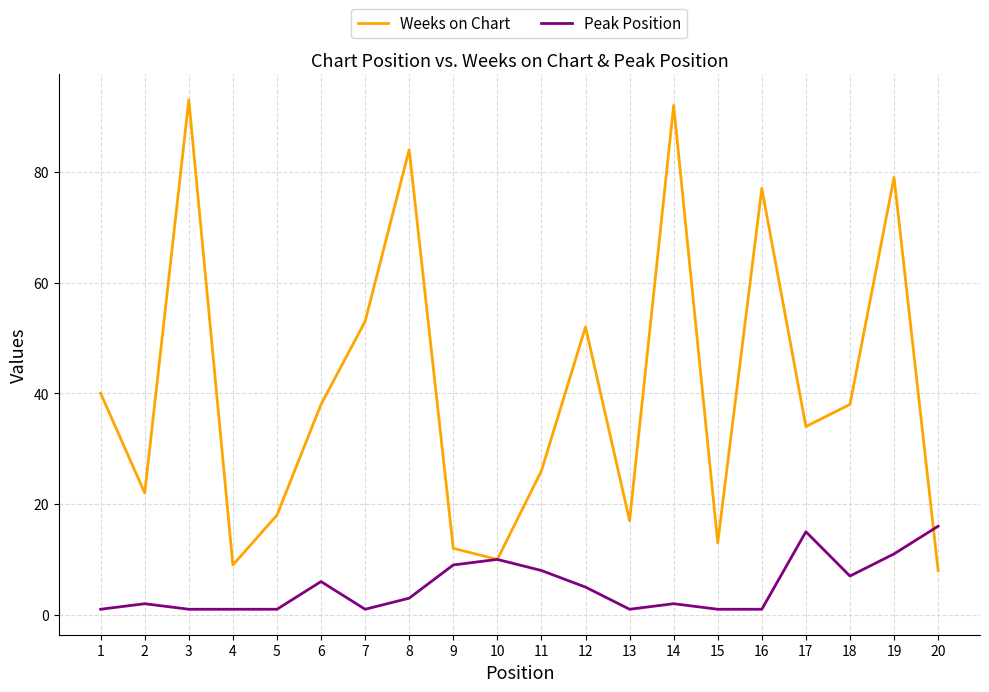

List the series in order of their overall mean, highest first.

Weeks on Chart, Peak Position